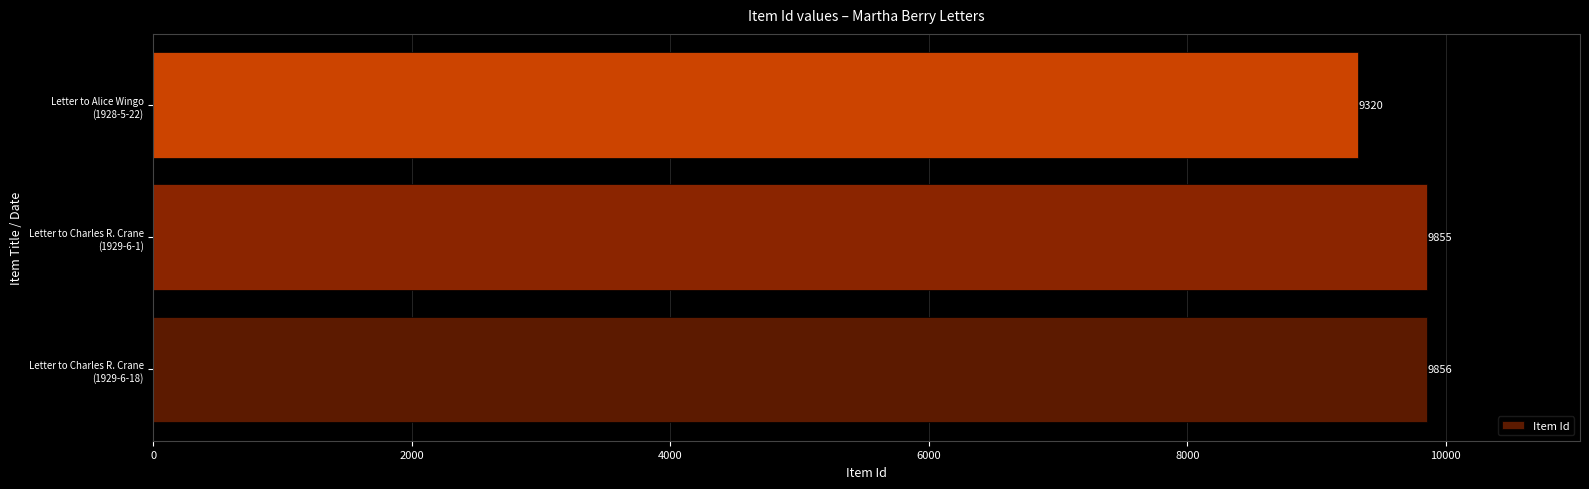

Reading top to bottom, list all the values displayed in this chart.

9320	9855	9856